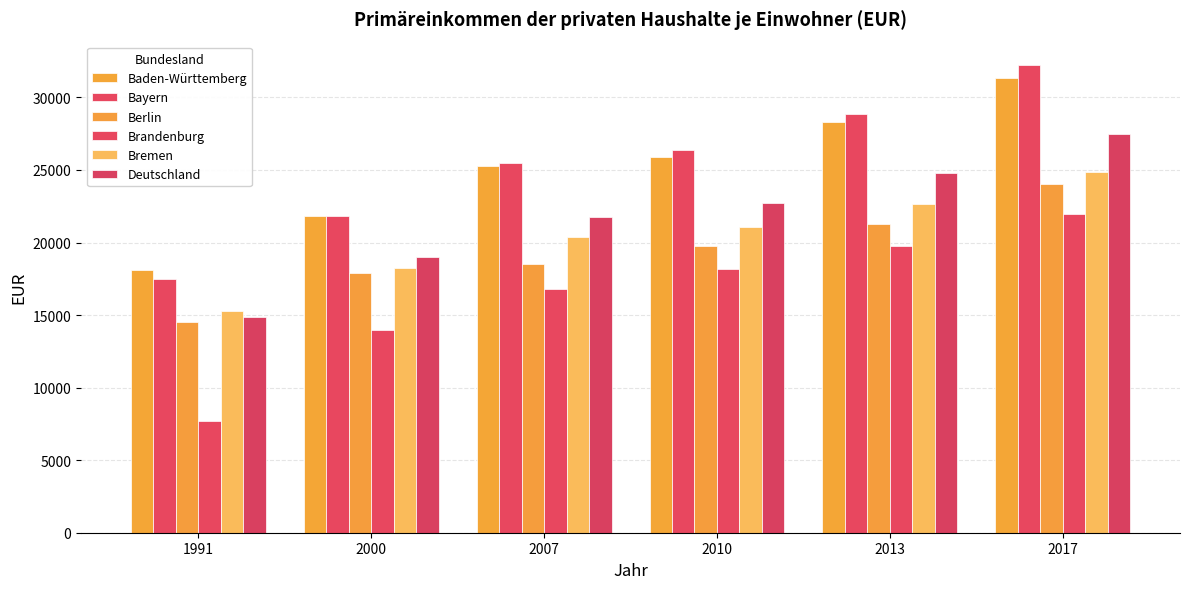

What is the difference between the second highest and second lowest values in the Deutschland series?

5817